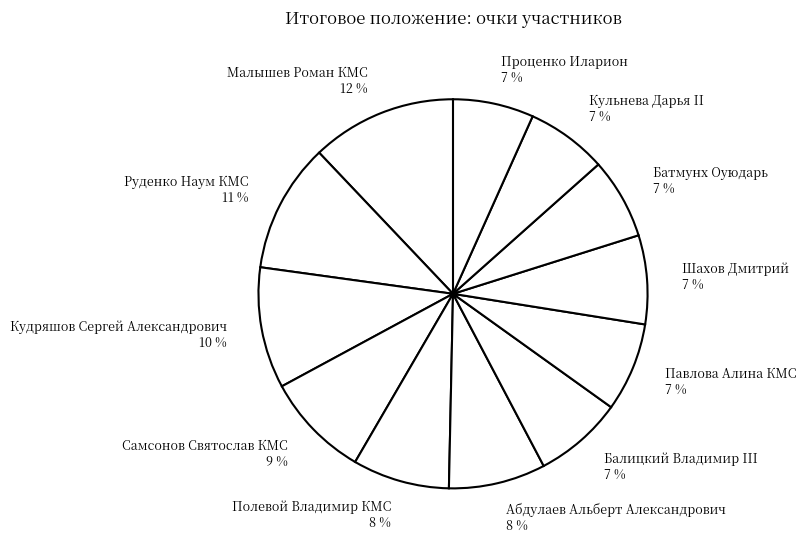

True or false: Шахов Дмитрий accounts for 7% of the total.

True